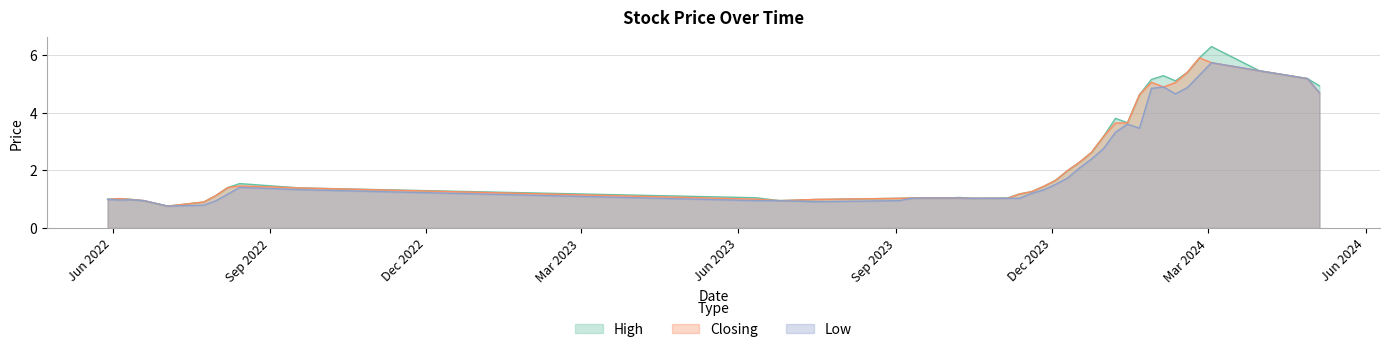

What position from the right is 19/11/2023?

22